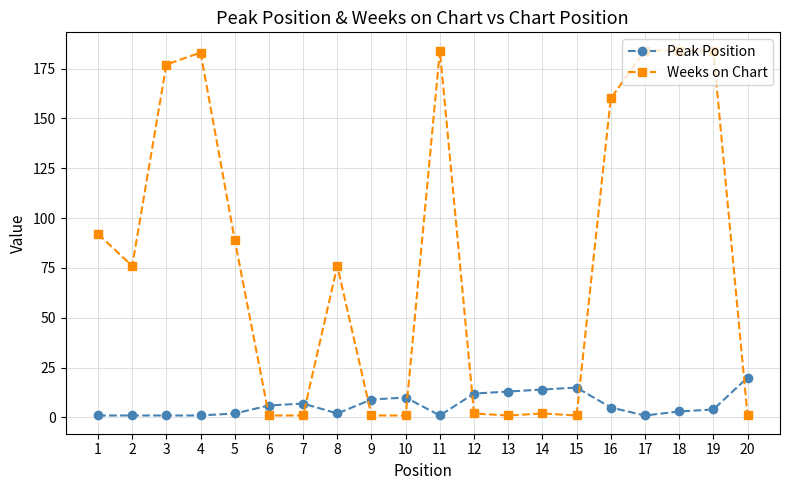

Which series has the largest total across all categories?

Weeks on Chart